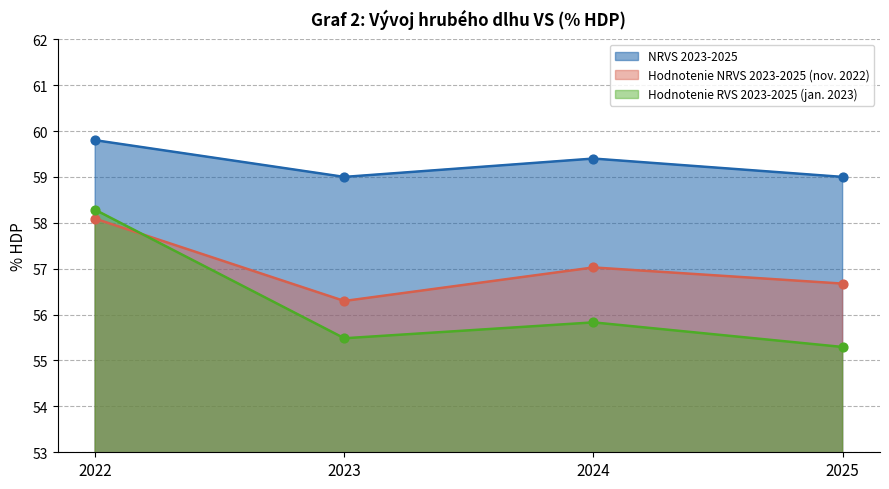

Which series reaches the maximum Y coordinate?

NRVS 2023-2025